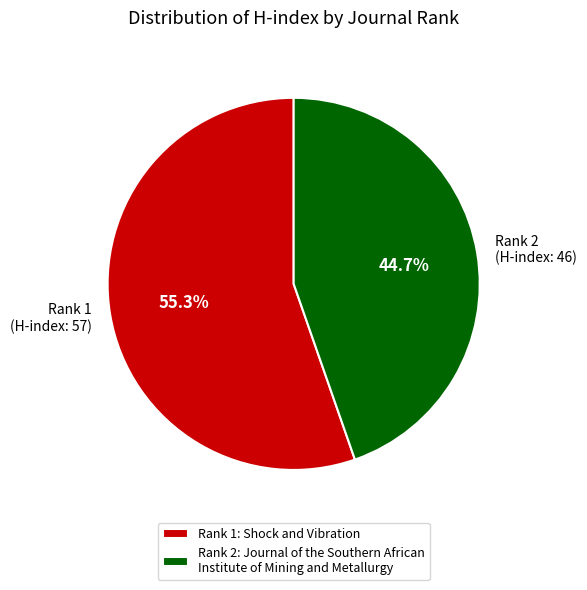

Do Rank 1 (H-index: 57) and Rank 2 (H-index: 46) together represent more than half of the pie?

Yes